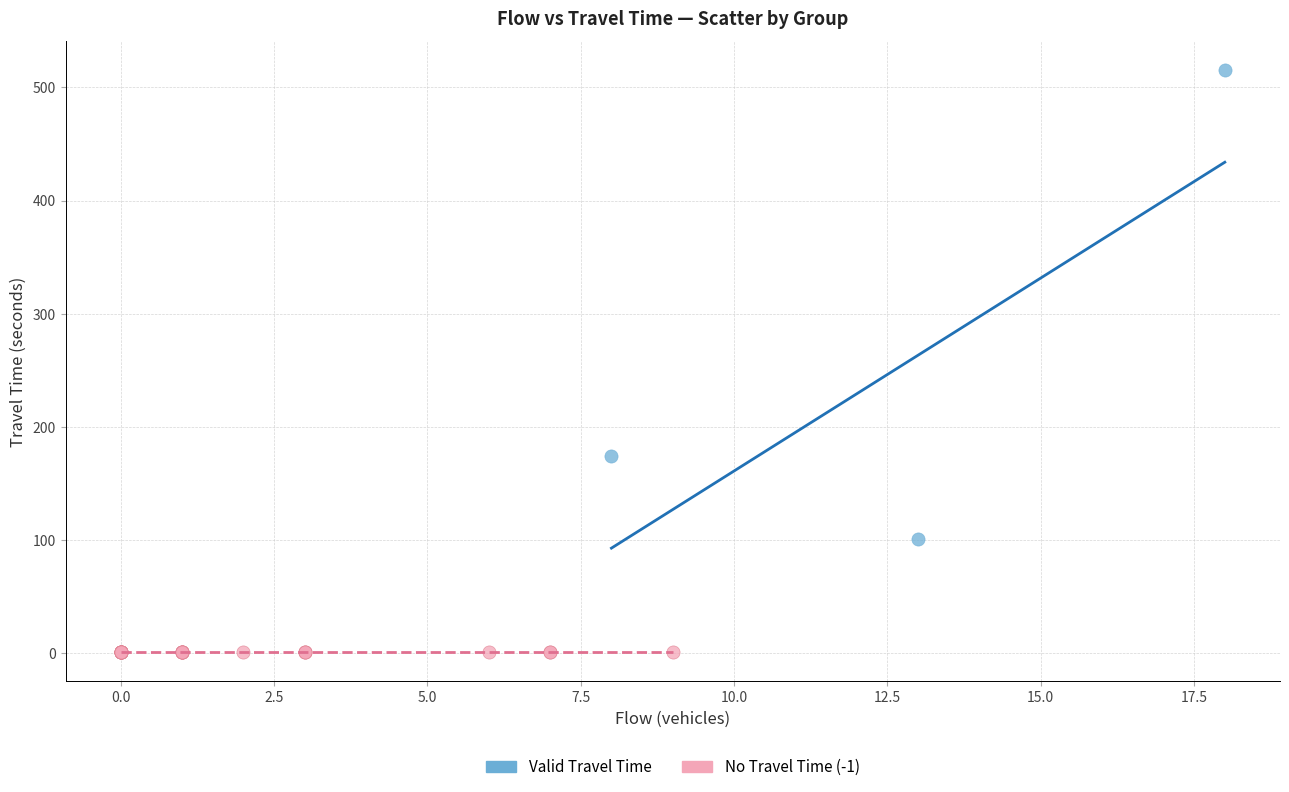

Which series contains the lowest Y value?

No Travel Time (-1)